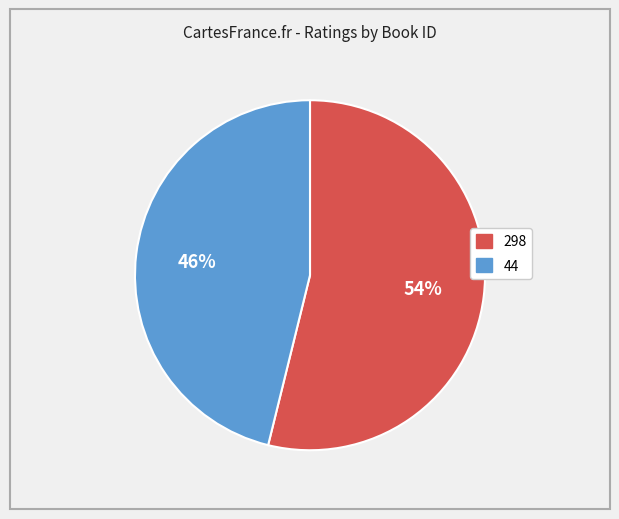

To the nearest percent, what portion does 298 represent?

54%